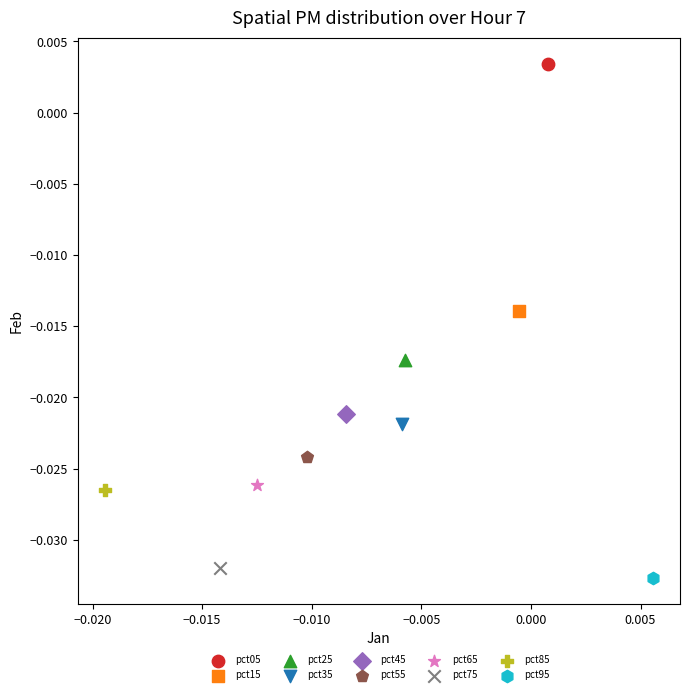

Which series reaches the minimum Y coordinate?

pct95